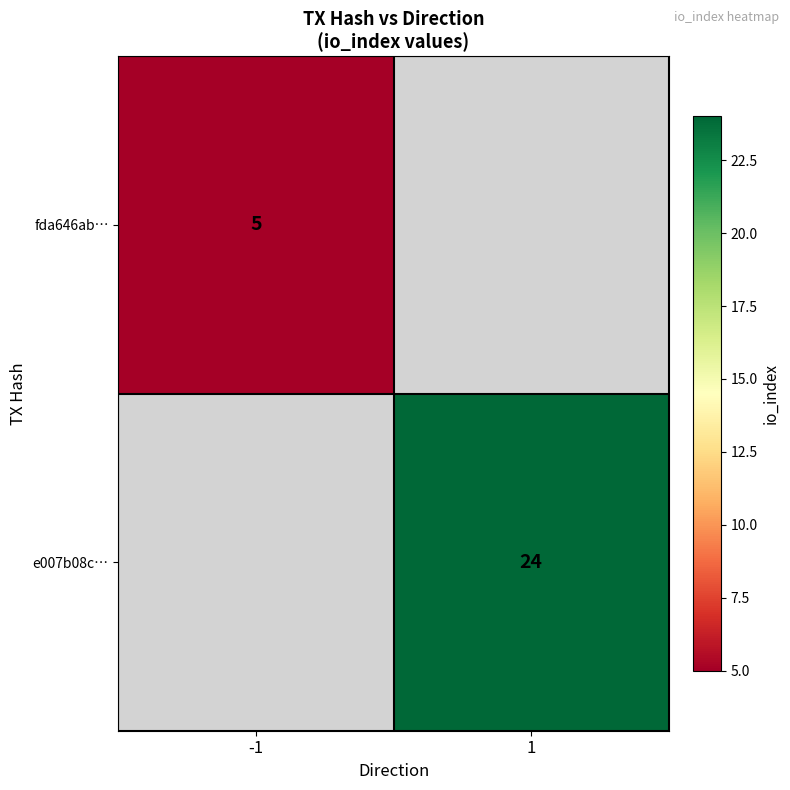

The fda646ab… series shows 5 at -1. True or false?

True